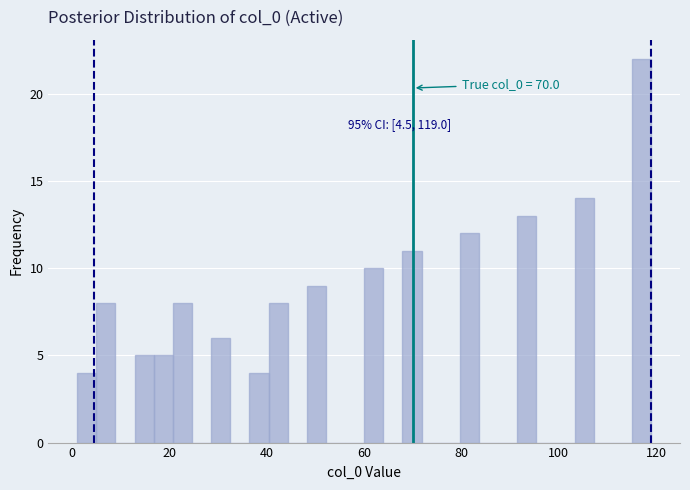

Around what value on the x-axis is the tallest bar? Give the approximate position of its centre, as read against the axis.

118